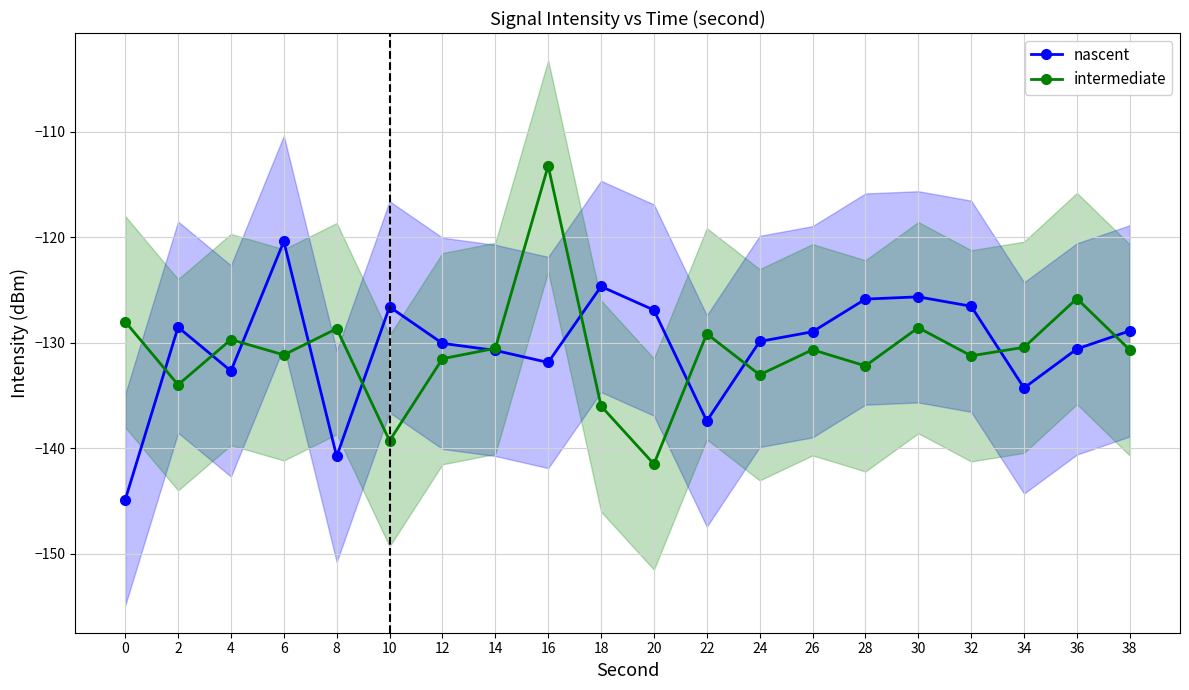

What are all the series names shown in the legend?

nascent, intermediate